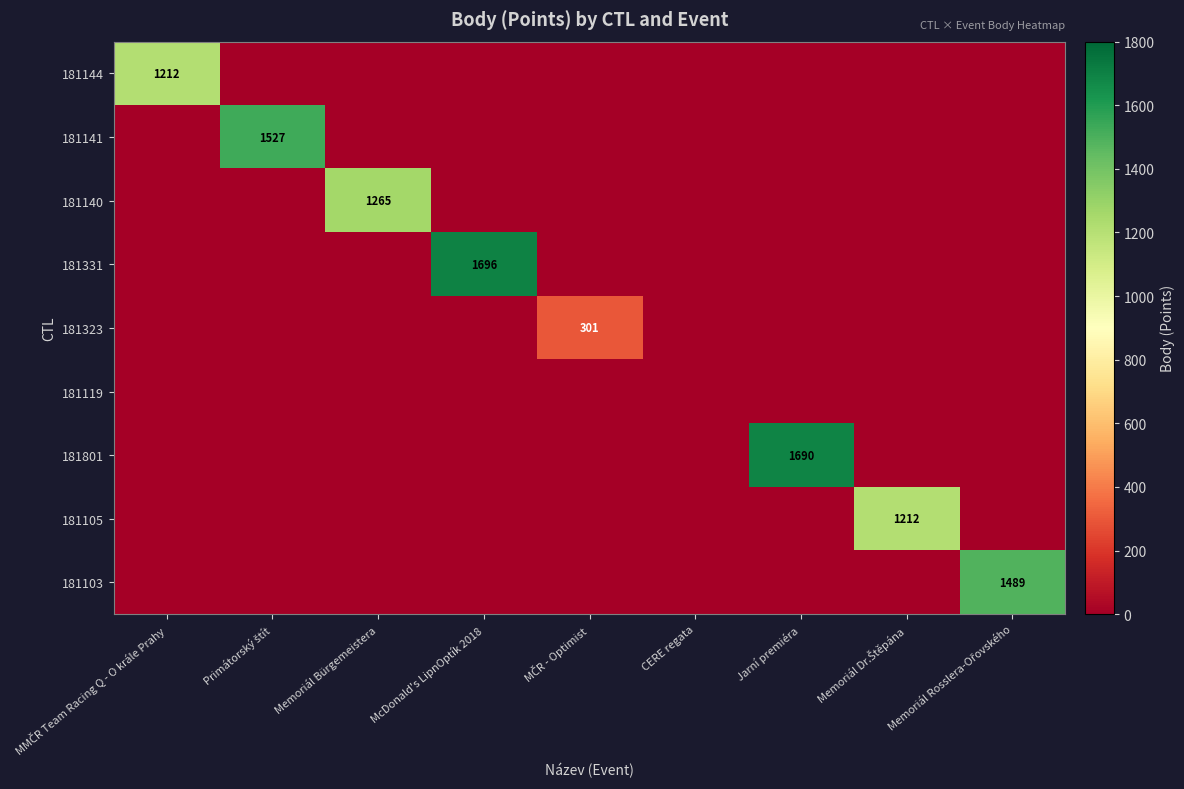

Which series has the widest spread of values?

181331